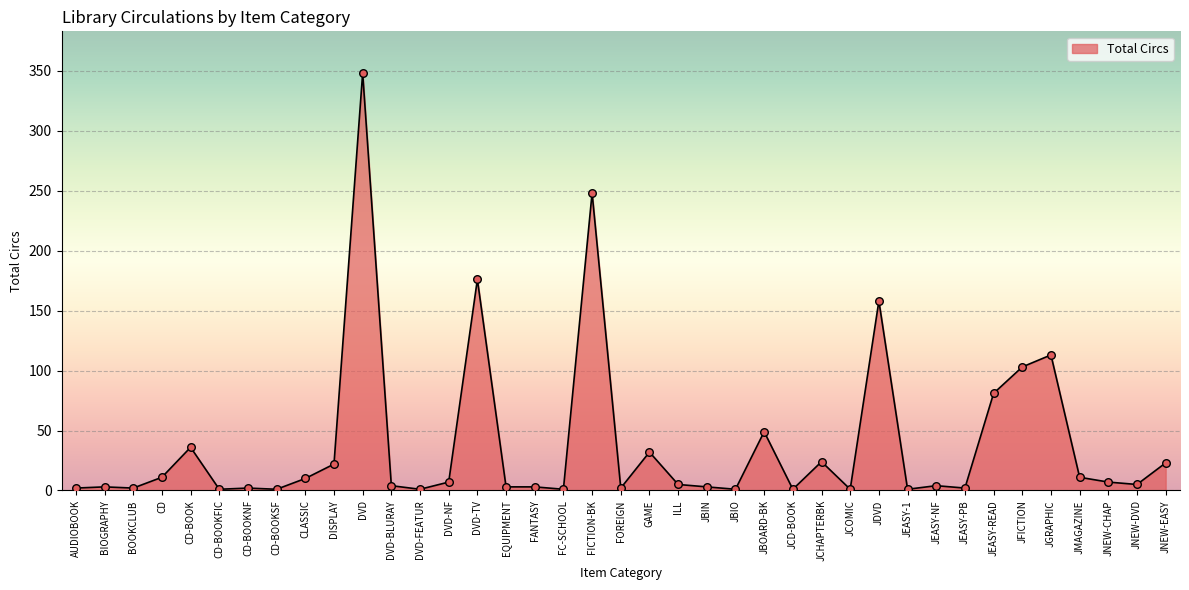

What is the ratio of the value at JBOARD-BK to the value at DVD-FEATUR?

49.0